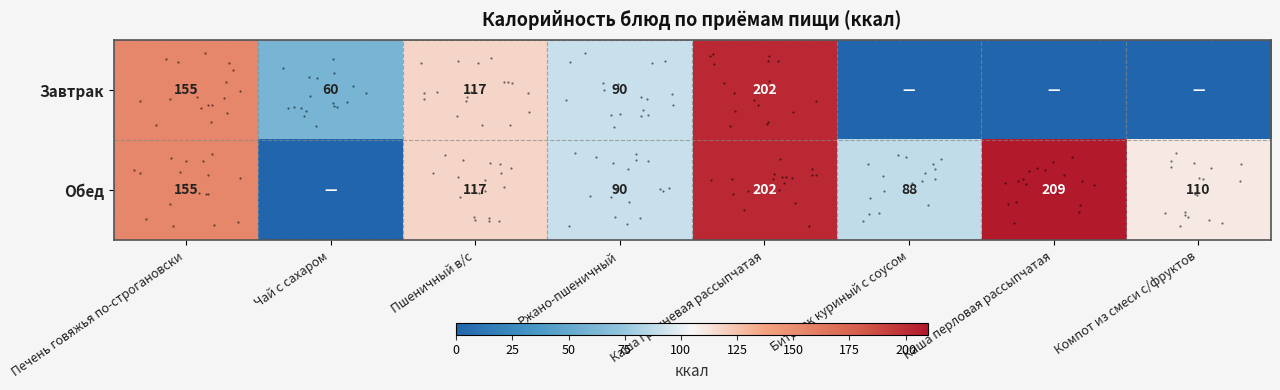

At which category is the sum across all series the highest?

Каша гречневая рассыпчатая